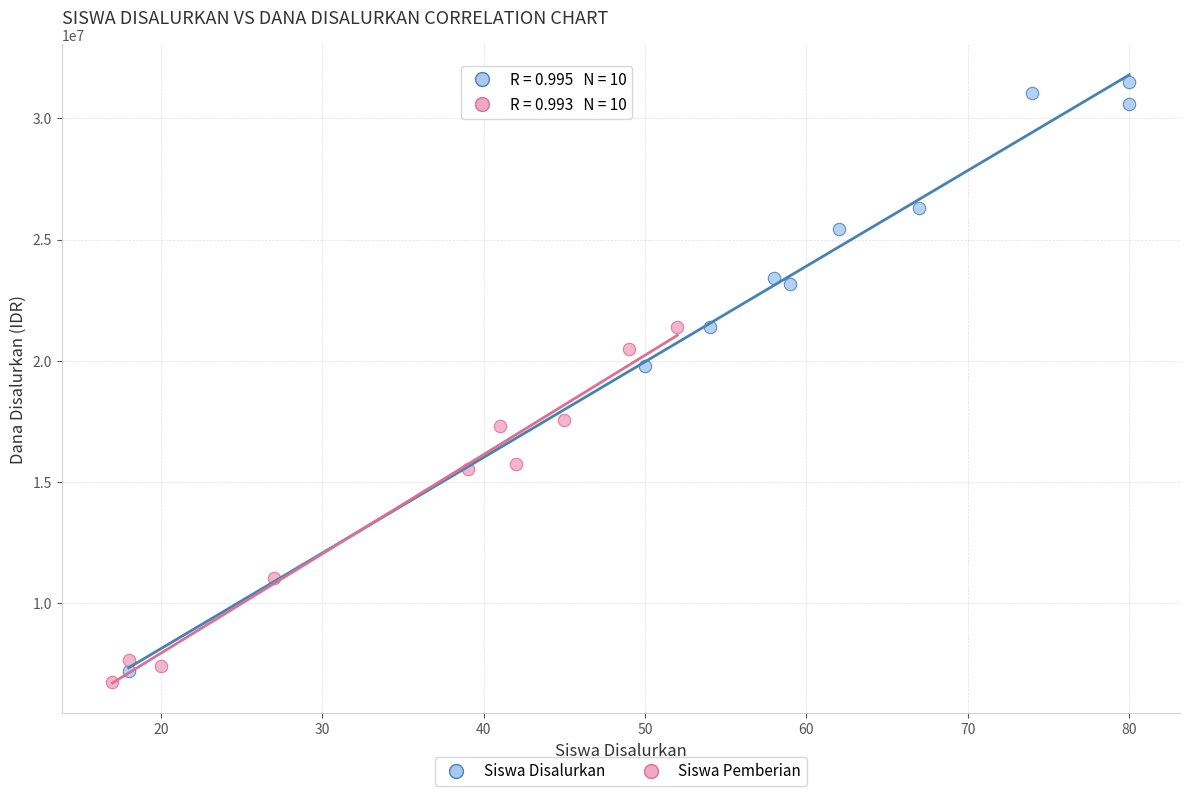

Which series reaches the maximum Y coordinate?

Siswa Disalurkan